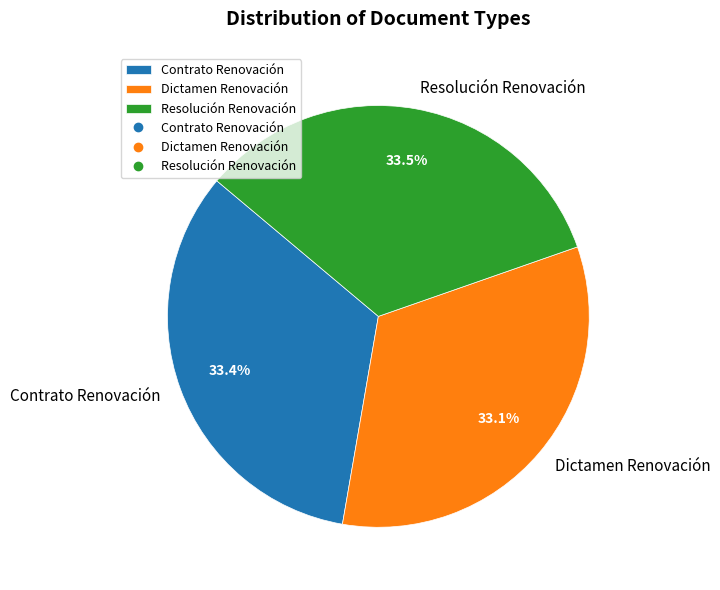

How many slices are in this pie chart?

3